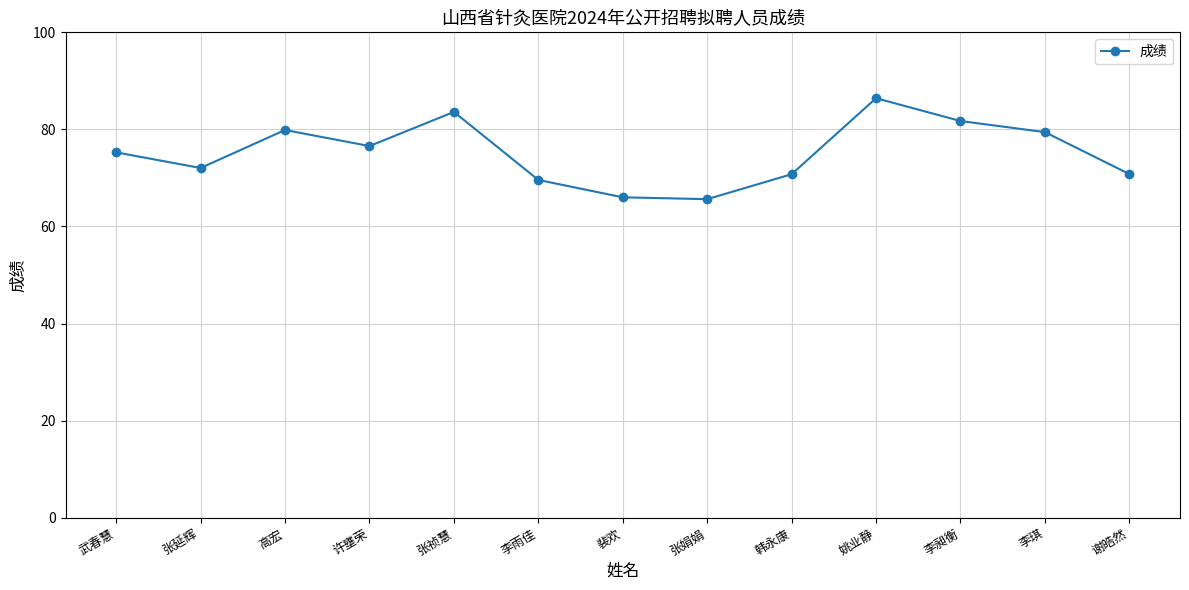

Does the chart display data point markers on the line(s)?

Yes